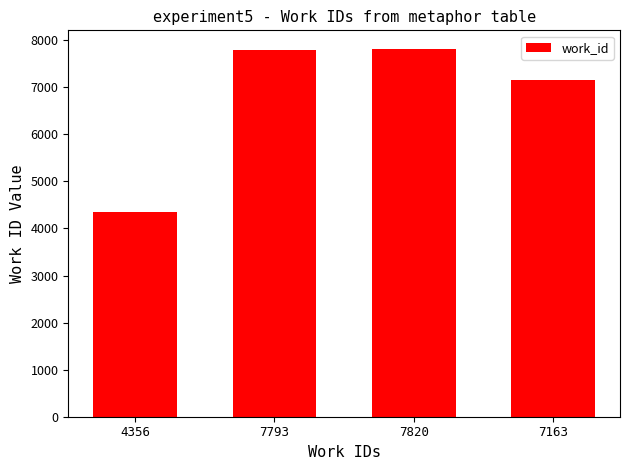

How many categories are shown in the chart?

4